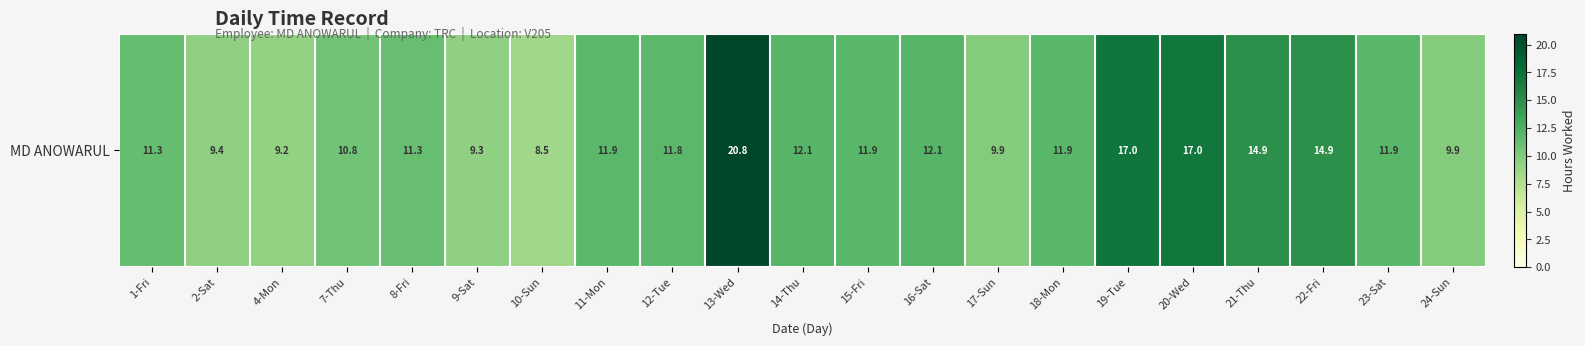

At which label does the data first exceed 11?

1-Fri